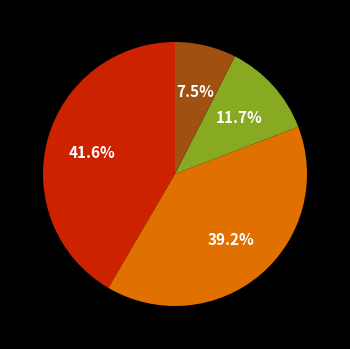

Is there a majority slice in this chart?

No